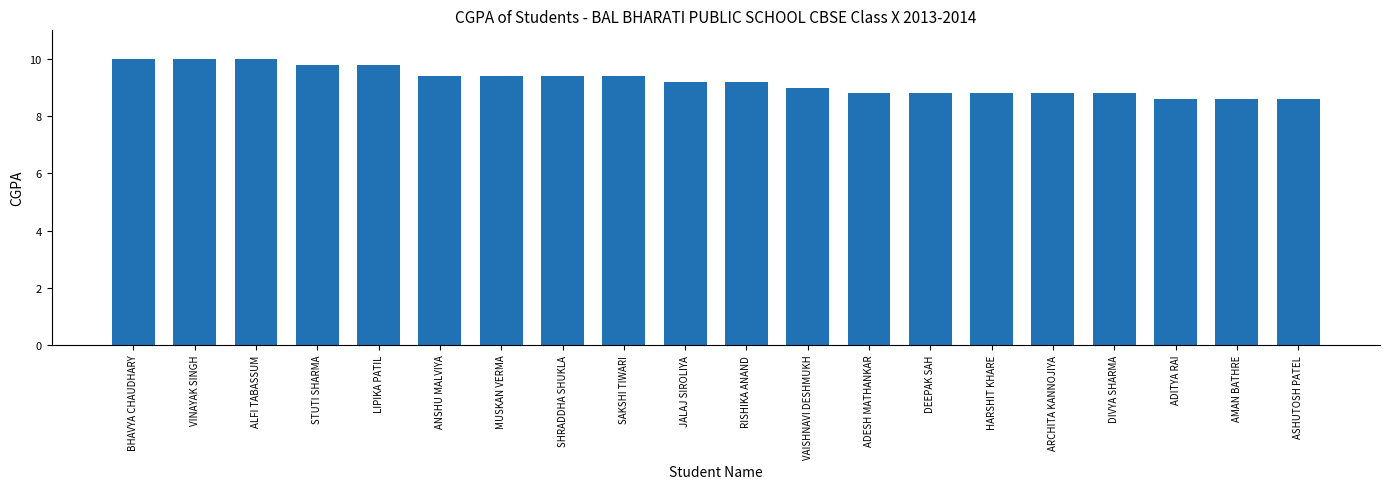

What is the value of the 5th bar from the left?

9.8